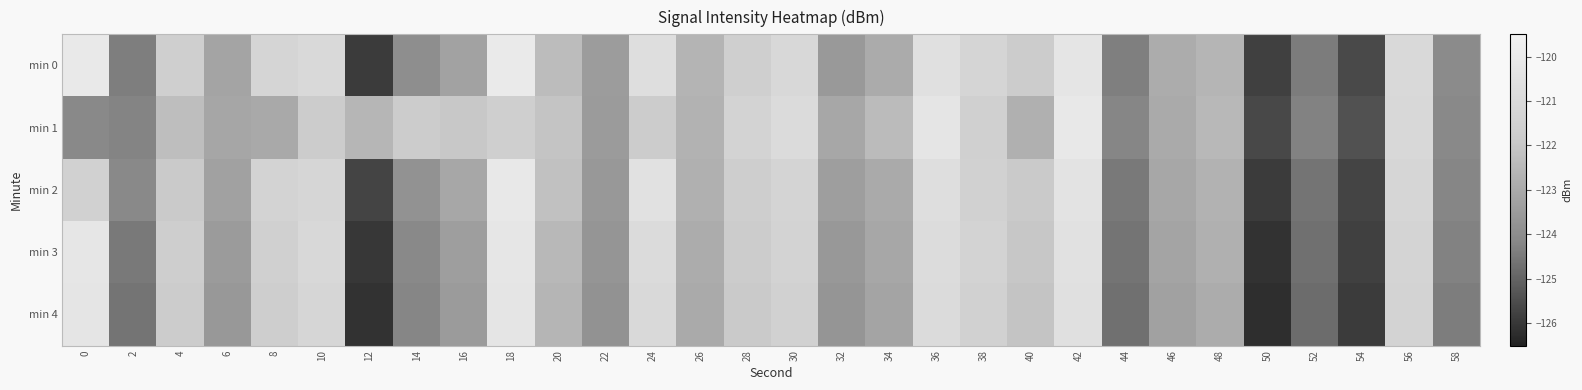

At which category is the sum across all series the highest?

42